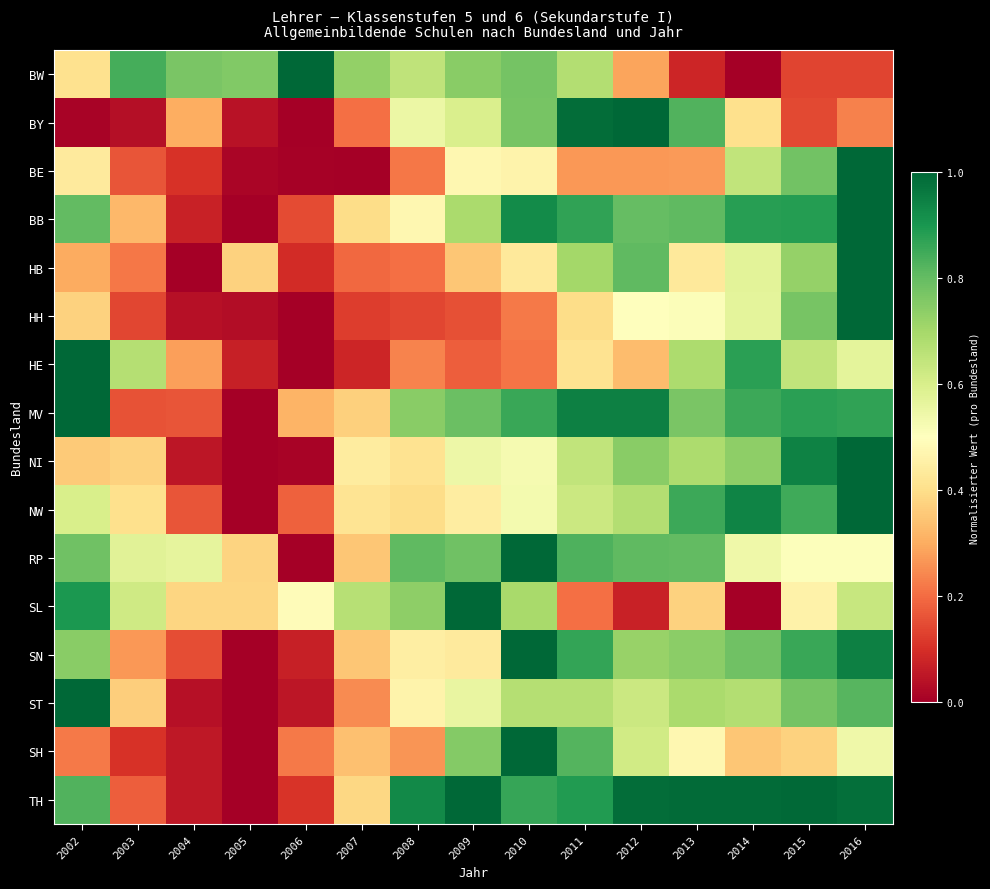

Which series changed the most between 2005 and 2011?

MV